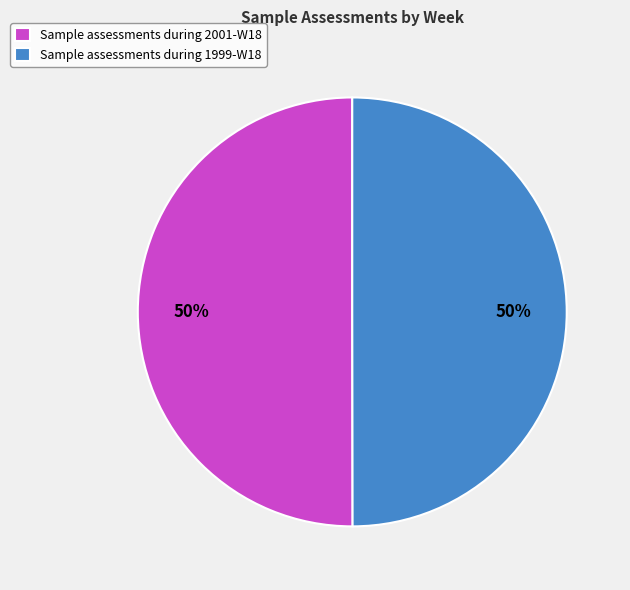

Is the sum of Sample assessments during 2001-W18 and Sample assessments during 1999-W18 greater than half?

Yes